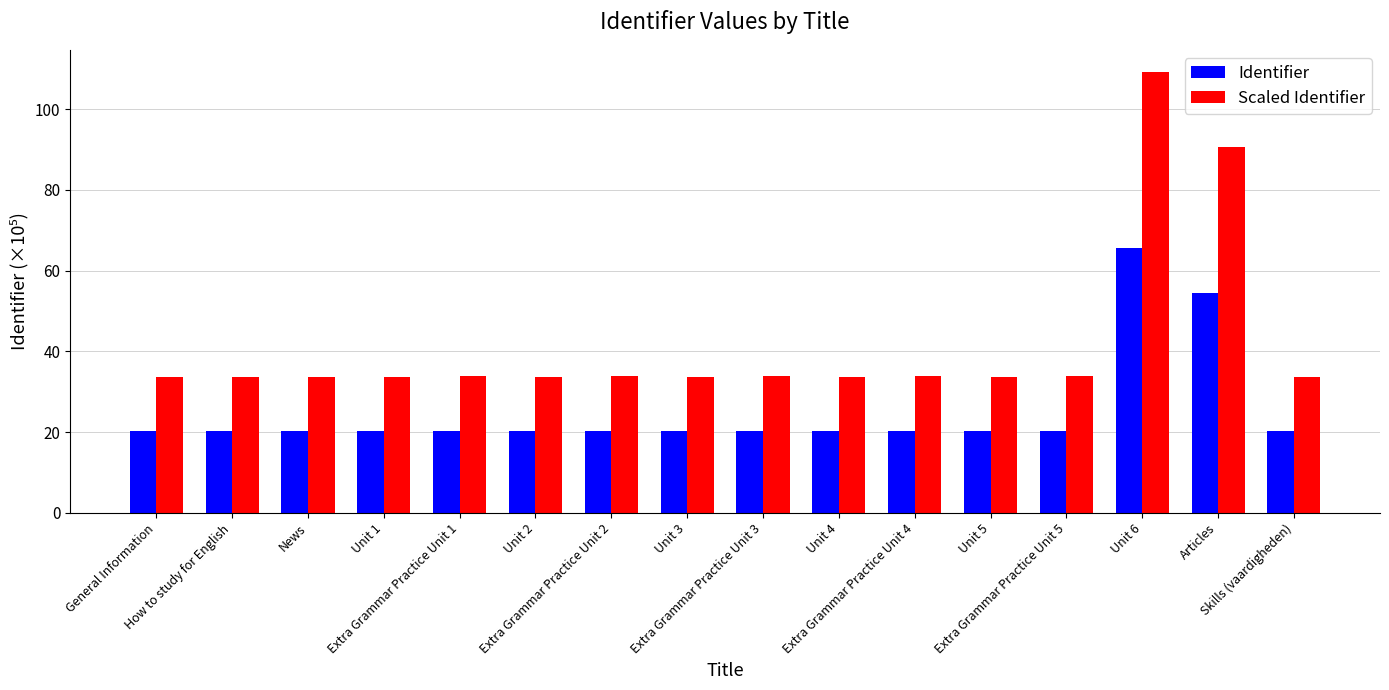

What is the highest value of the Identifier series?

65.5